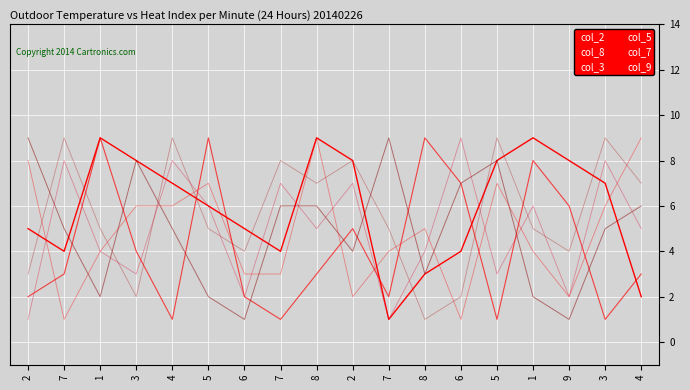

How many lines are shown in the chart?

6